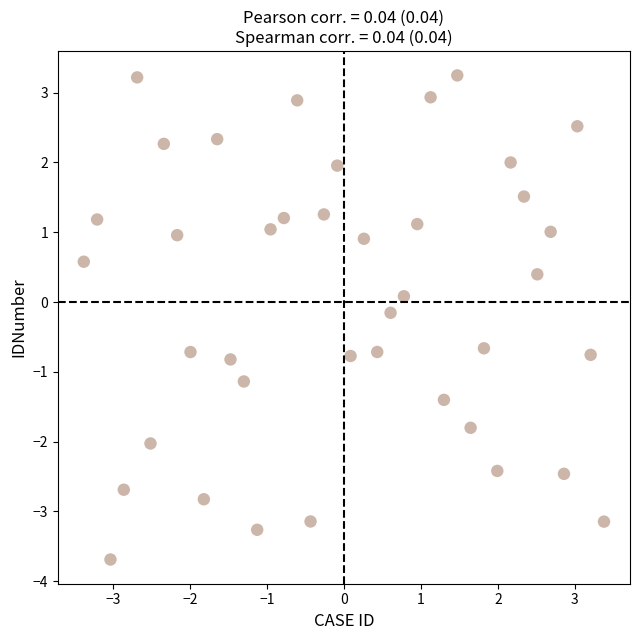

What is the range of X values (max minus min)?

6.8